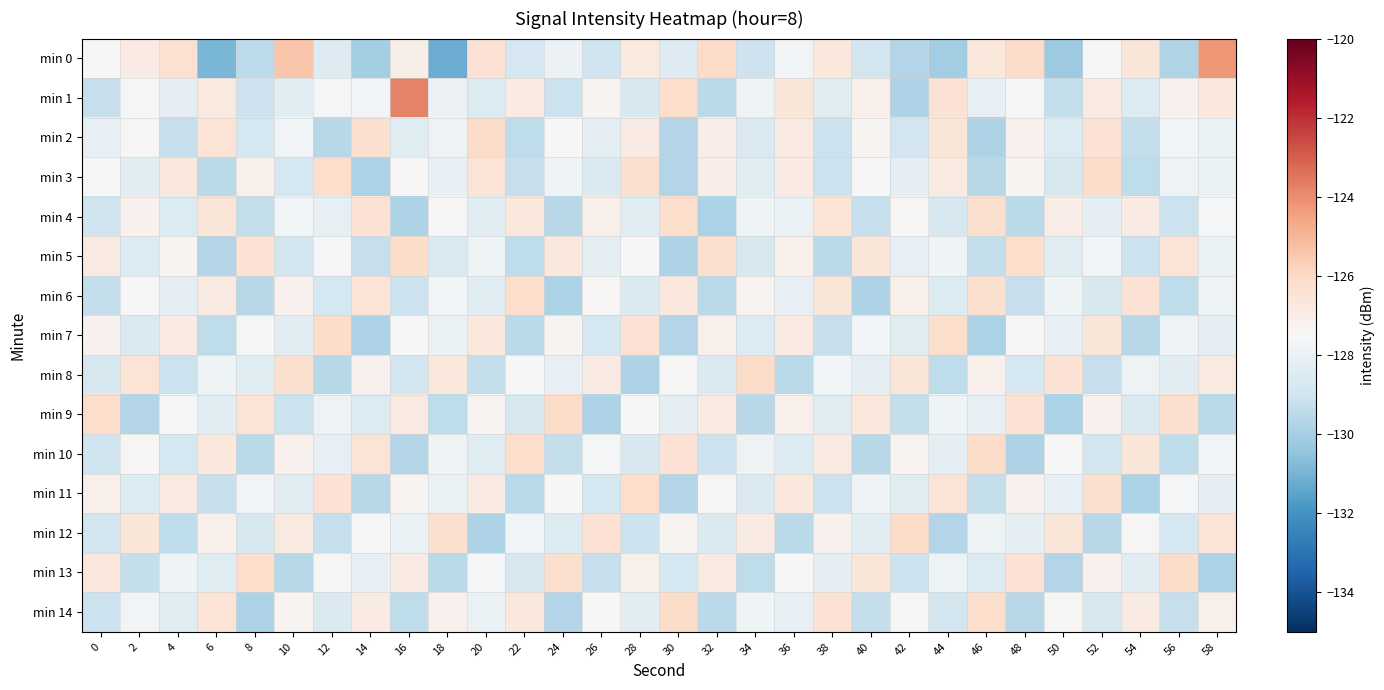

What is the spread (max minus min) of values at 4?

3.1